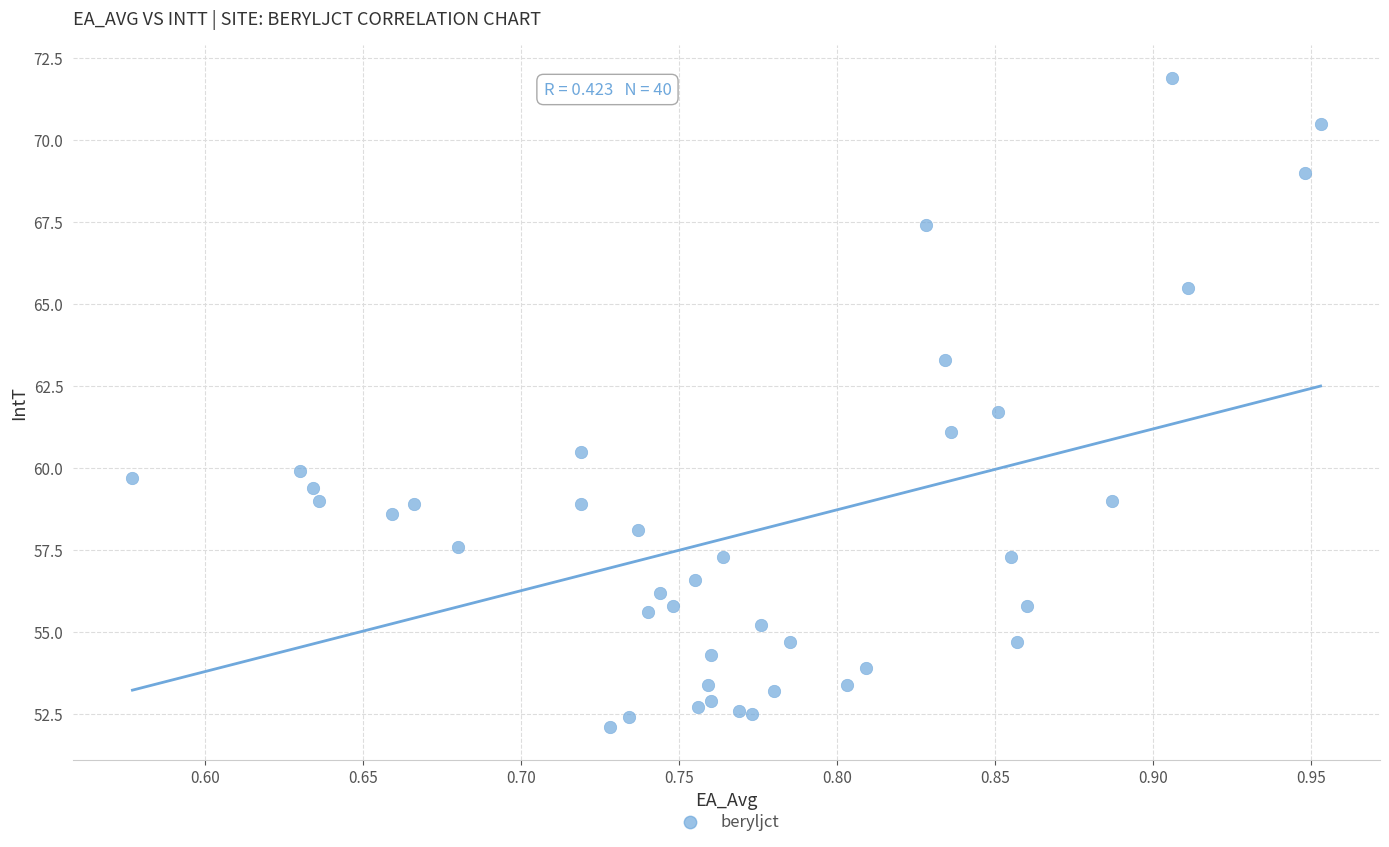

What Y value in the scatter plot is closest to 62?

61.7